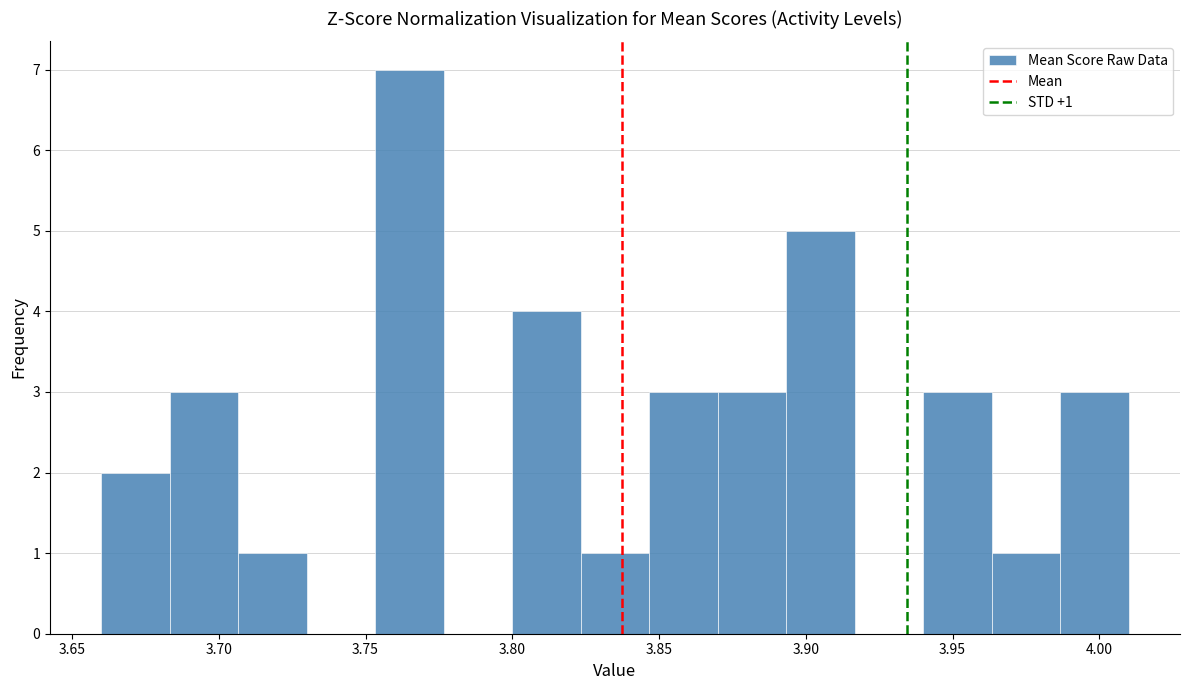

Which range on the x-axis has the tallest bar?

3.755 to 3.775